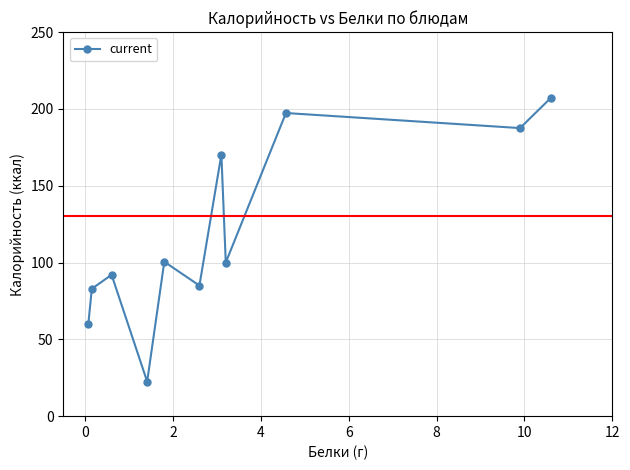

What is the average value?

118.6